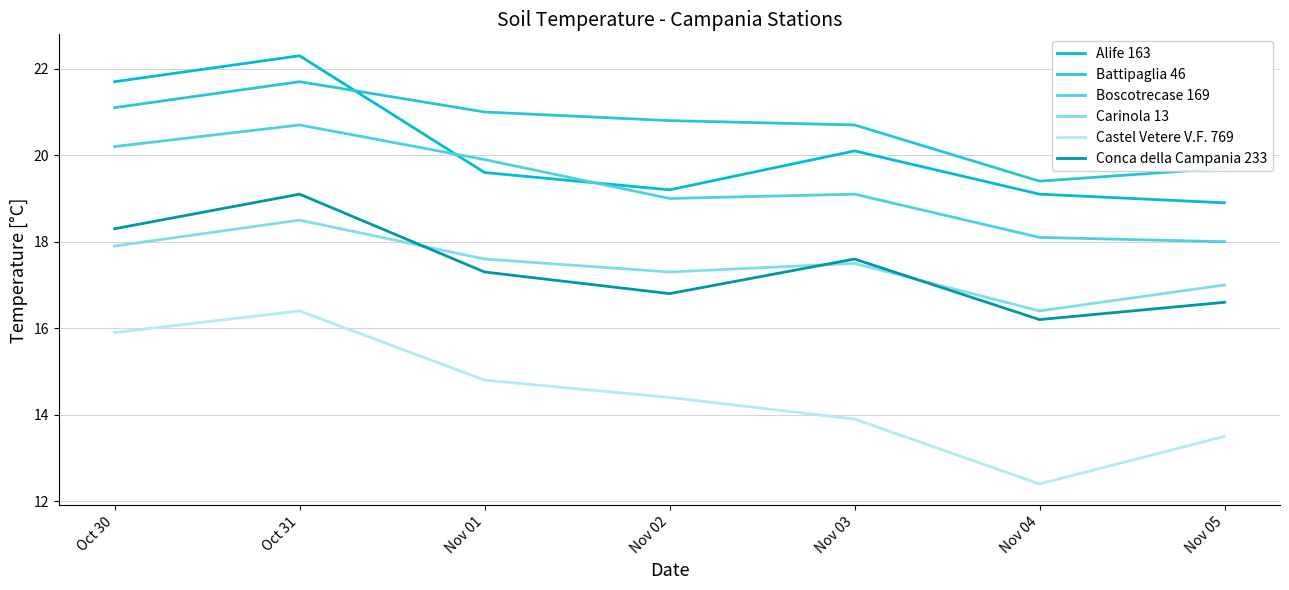

Is it true that Alife 163 equals 18.9 at Nov 05?

True